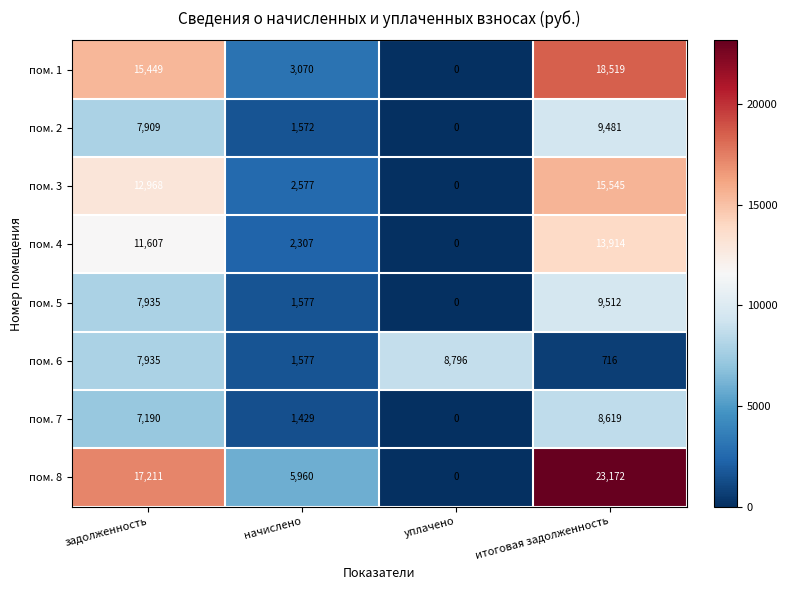

How many пом. 8 values are between 5960 and 23172?

3